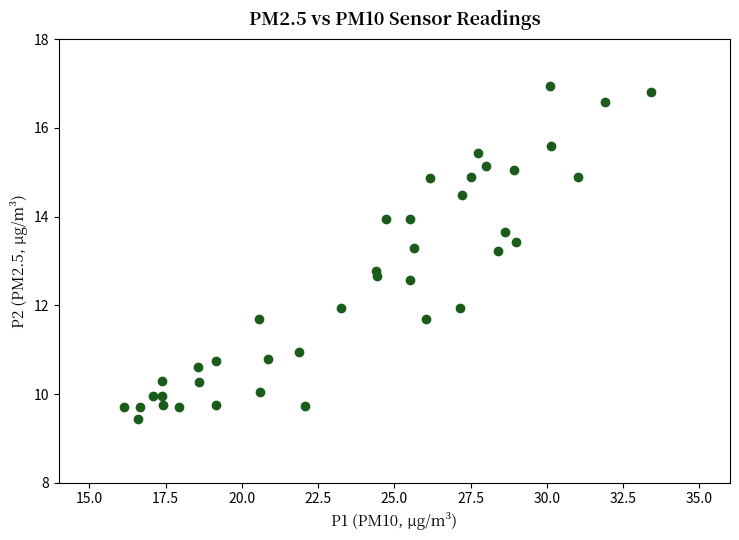

What is the range of Y values (max minus min)?

7.5